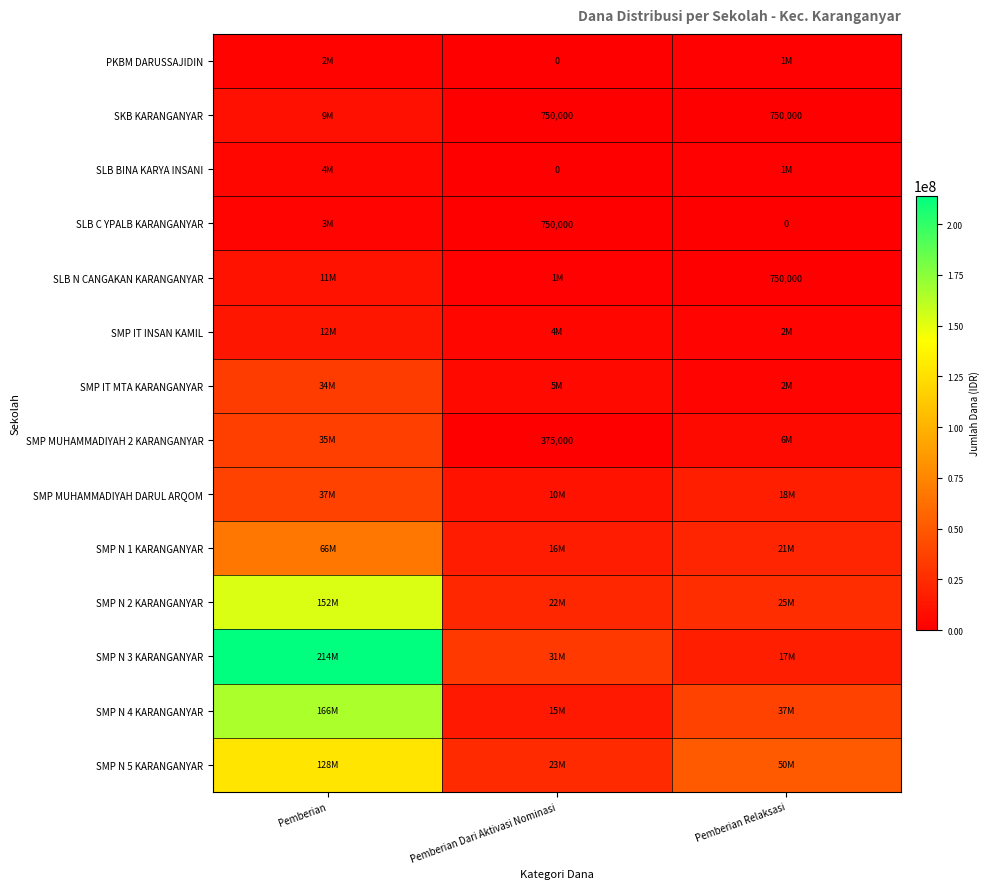

Is it true that SKB KARANGANYAR equals 750000 at Pemberian Dari Aktivasi Nominasi?

True